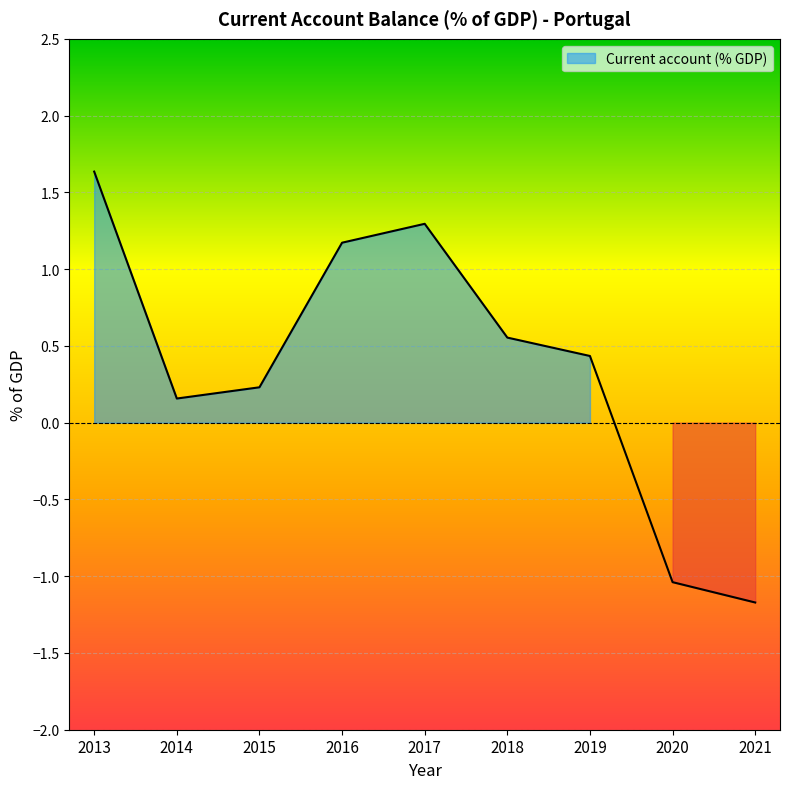

Rank the categories by value from highest to lowest.

2013, 2017, 2016, 2018, 2019, 2015, 2014, 2020, 2021